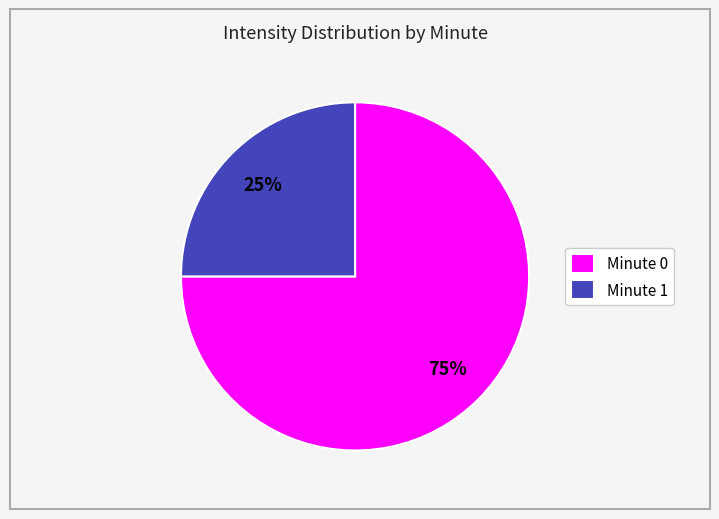

True or false: Minute 0 accounts for 64% of the total.

False